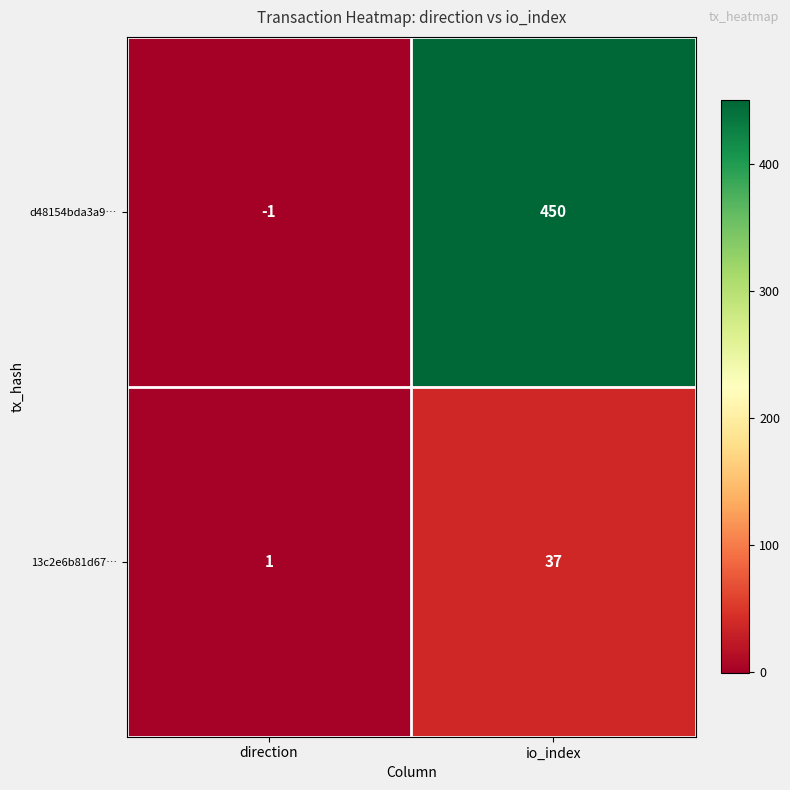

Rank the series by their maximum value, from lowest to highest.

13c2e6b81d67…, d48154bda3a9…